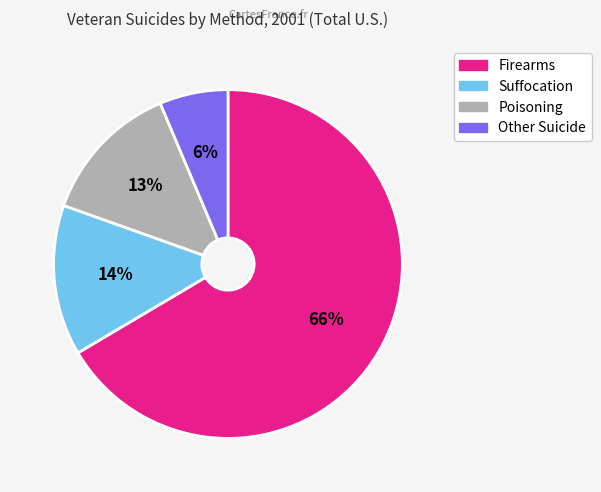

What is the majority slice?

Firearms